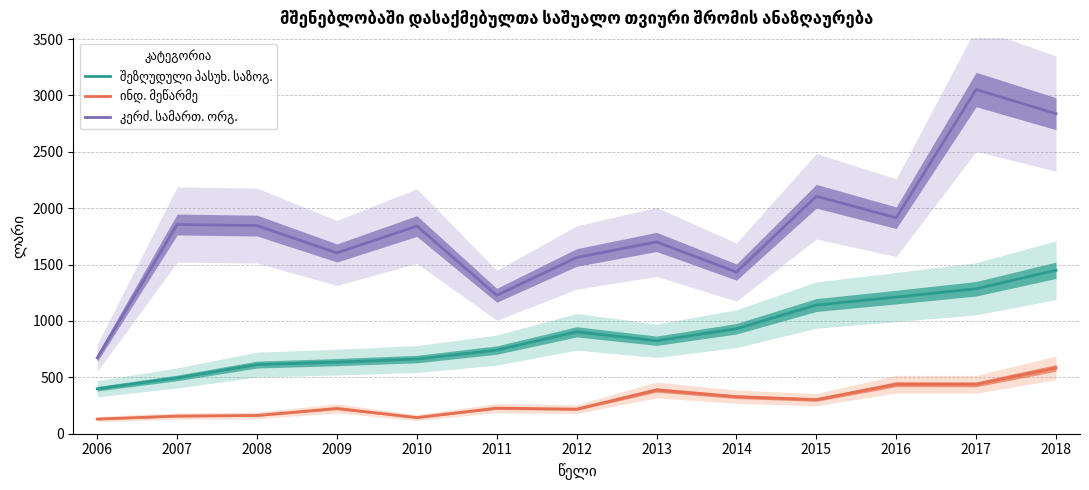

Which category has the highest value across all series?

2017